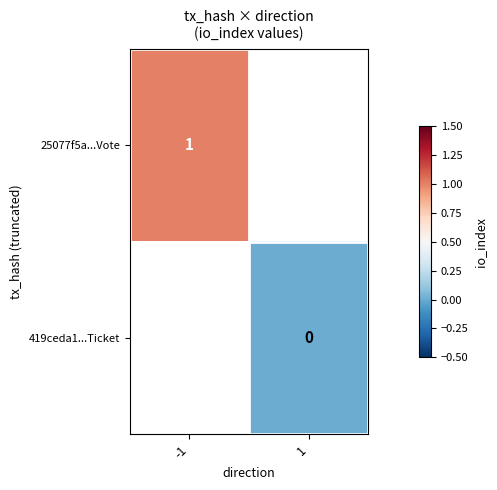

Which has a higher value, 1 or -1?

-1